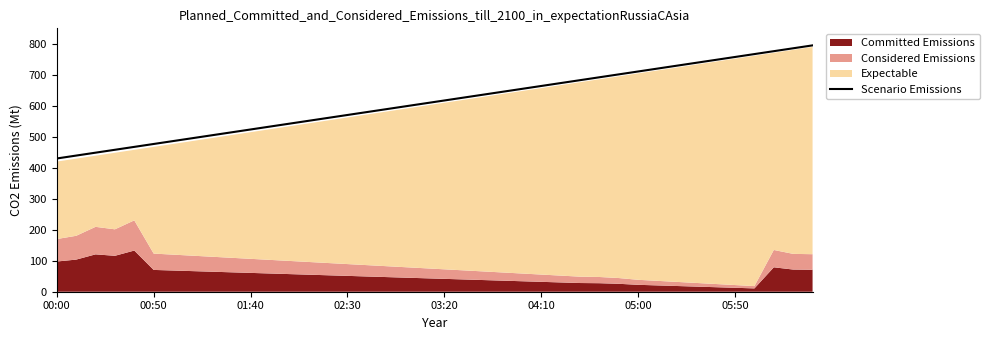

Is it true that Scenario Emissions equals 757.6 at 05:50?

True